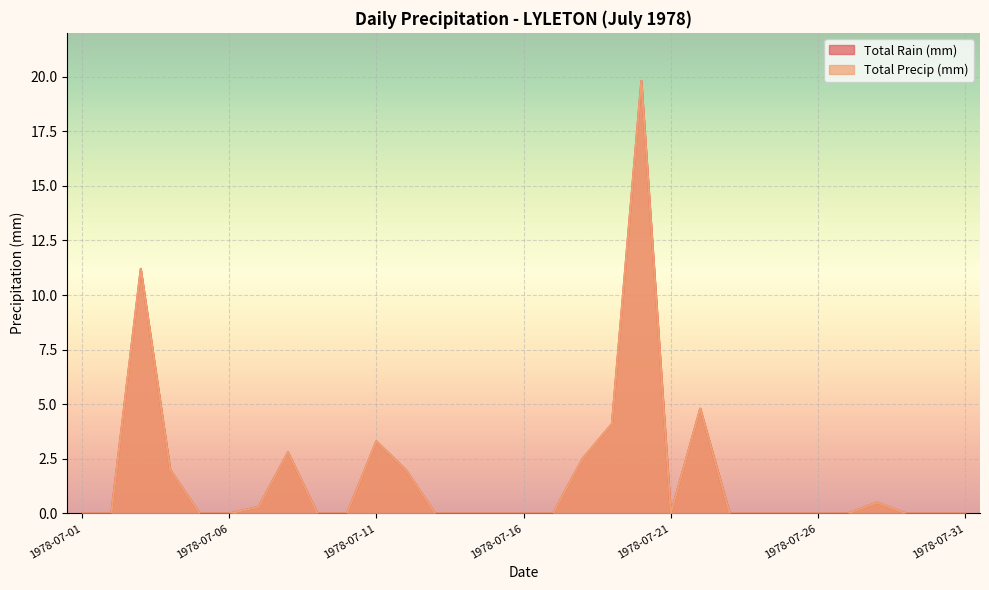

Rank the categories by Total Rain (mm) value from highest to lowest.

1978-07-20, 1978-07-03, 1978-07-22, 1978-07-19, 1978-07-11, 1978-07-08, 1978-07-18, 1978-07-04, 1978-07-12, 1978-07-28, 1978-07-07, 1978-07-01, 1978-07-02, 1978-07-05, 1978-07-06, 1978-07-09, 1978-07-10, 1978-07-13, 1978-07-14, 1978-07-15, 1978-07-16, 1978-07-17, 1978-07-21, 1978-07-23, 1978-07-24, 1978-07-25, 1978-07-26, 1978-07-27, 1978-07-29, 1978-07-30, 1978-07-31